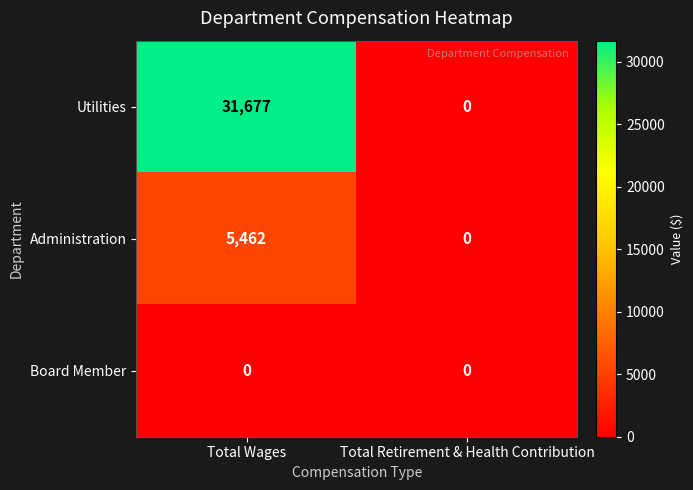

Reading left to right, what are all the values shown in this chart?

Utilities: Total Wages=31677	Total Retirement & Health Contribution=0
Administration: Total Wages=5462	Total Retirement & Health Contribution=0
Board Member: Total Wages=0	Total Retirement & Health Contribution=0